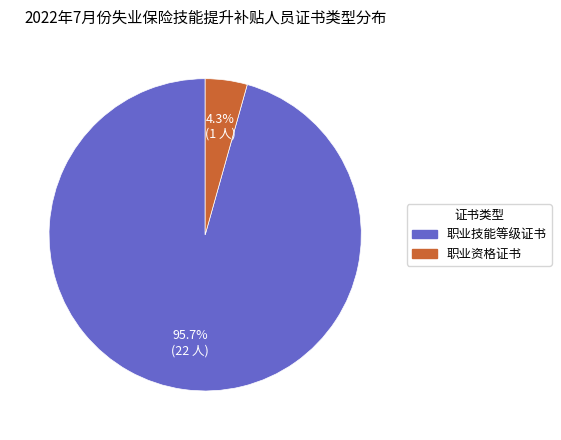

True or false: 职业技能等级证书 accounts for 96% of the total.

True